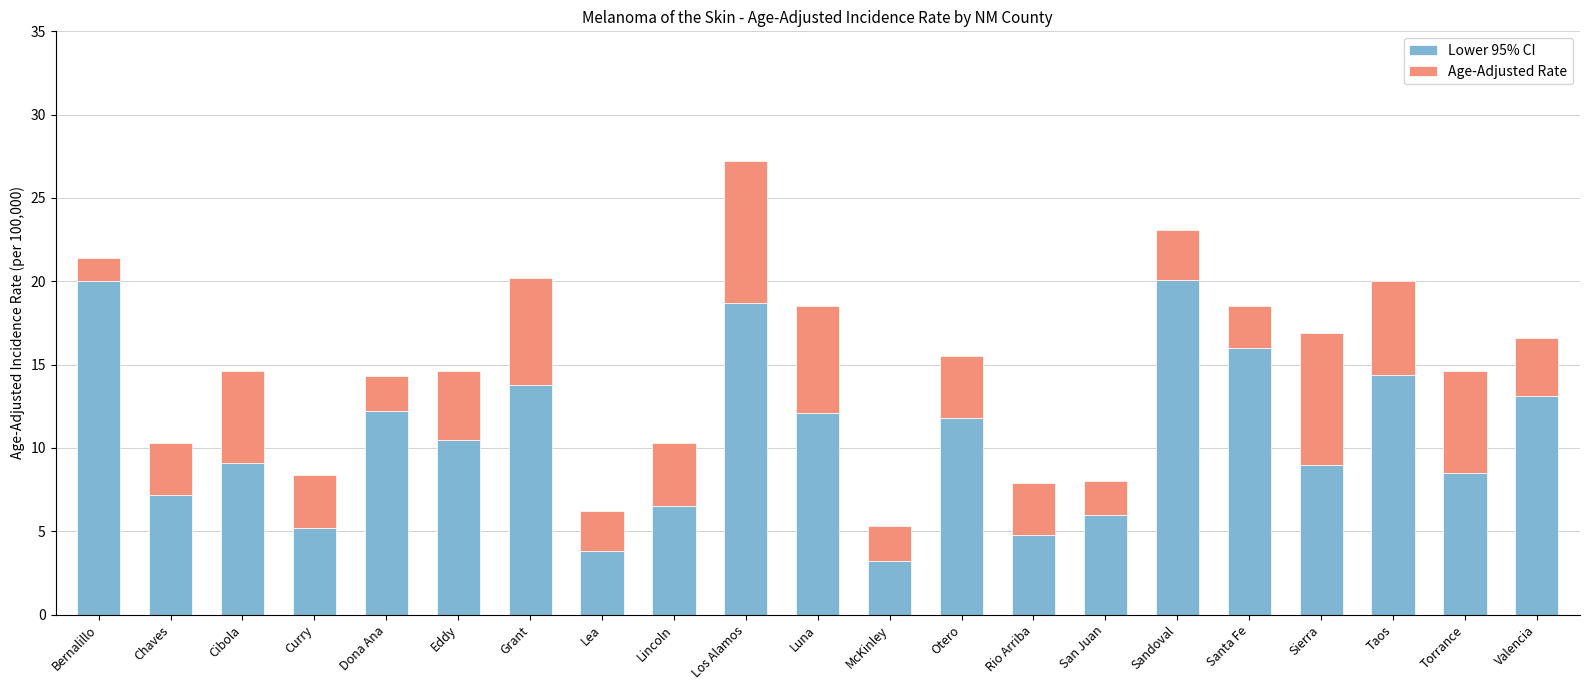

True or false: Lower 95% CI has a value of 23.7 at Santa Fe.

False